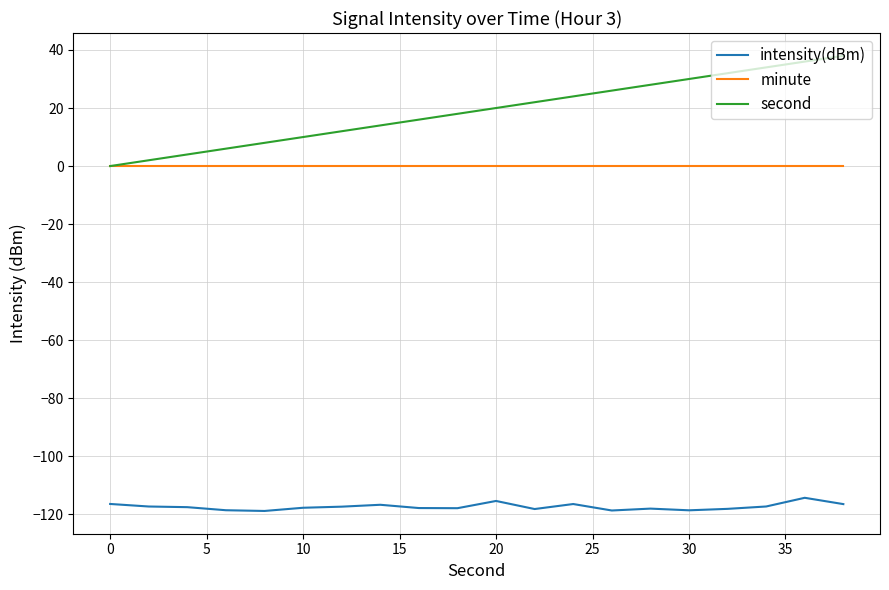

True or false: second has more than 1 points higher than both neighbors.

False